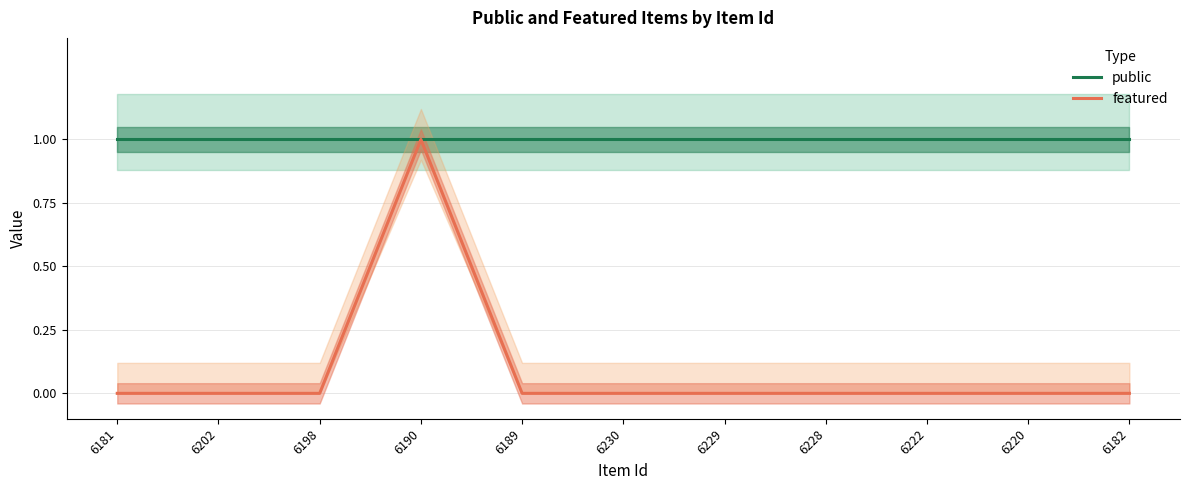

List the labels in order of featured value, smallest first.

6181, 6202, 6198, 6189, 6230, 6229, 6228, 6222, 6220, 6182, 6190